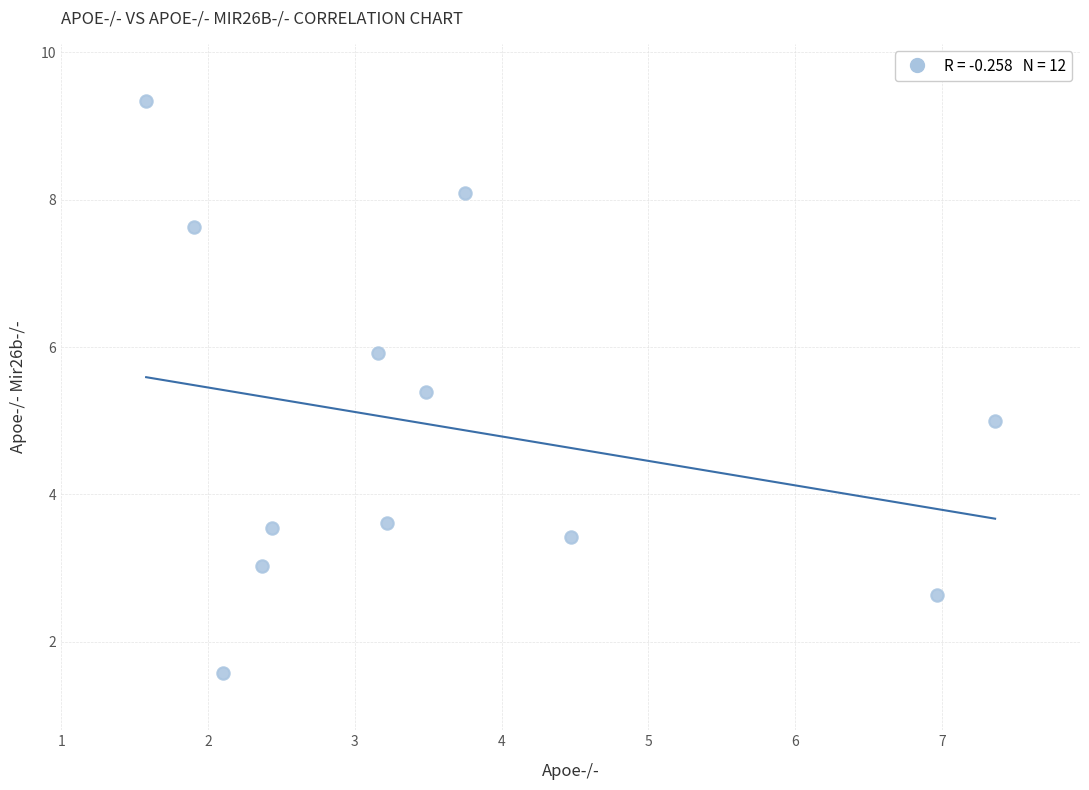

What is the average X value?

3.6